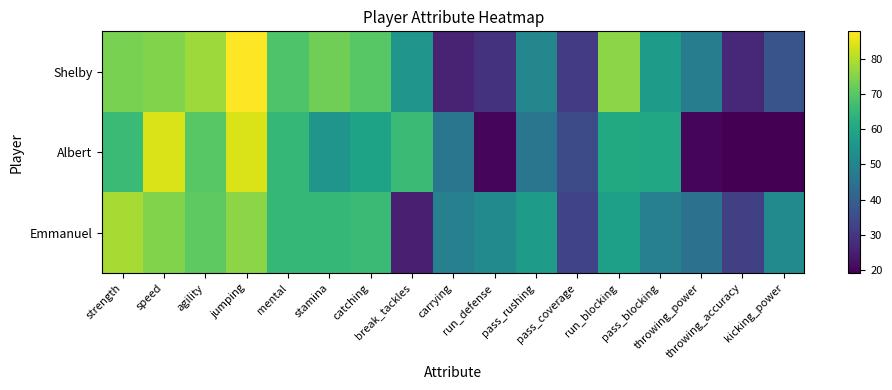

What is the total value across all series at pass_coverage?

99